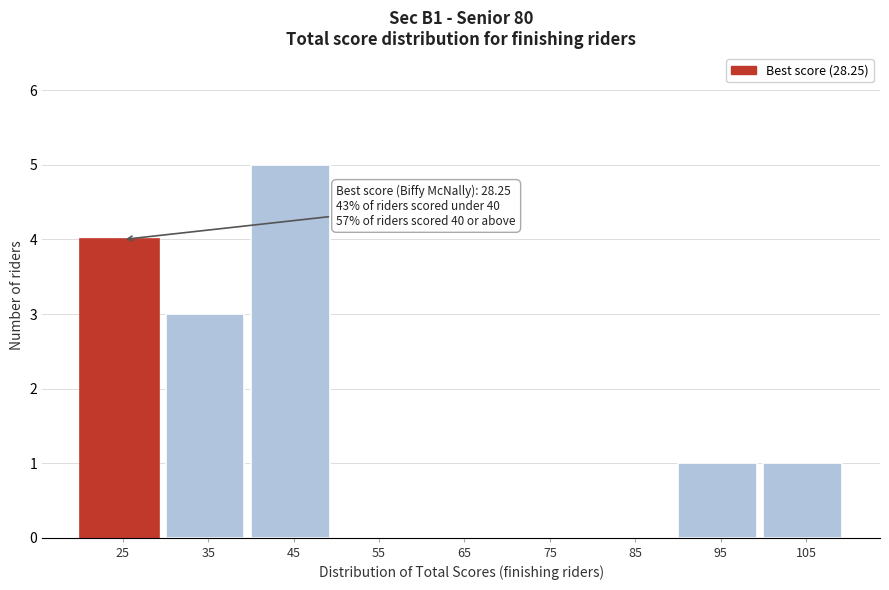

What is the change in value from 85 to 95?

+1